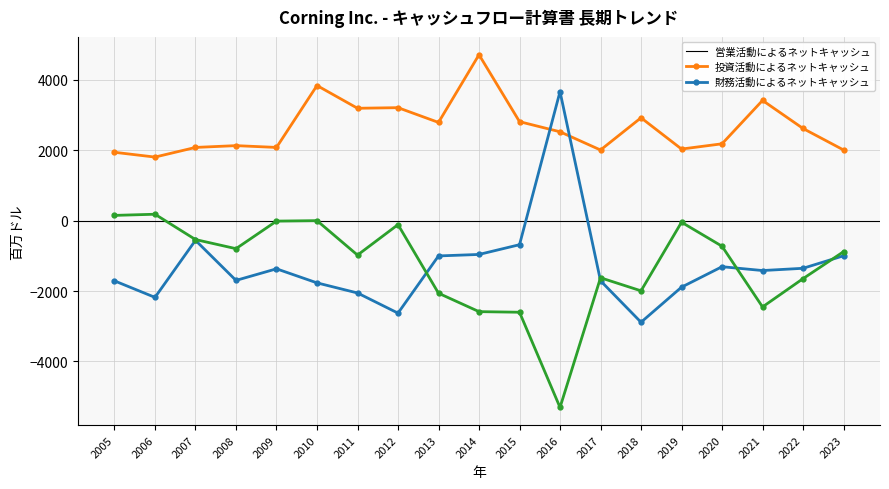

At which category is the sum across all series the highest?

2010